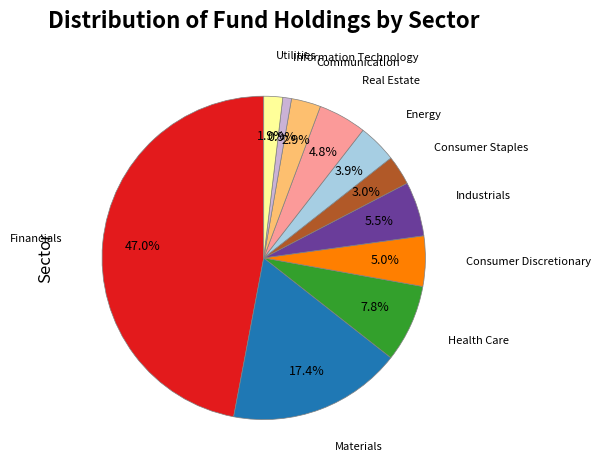

Is there a majority slice in this chart?

No